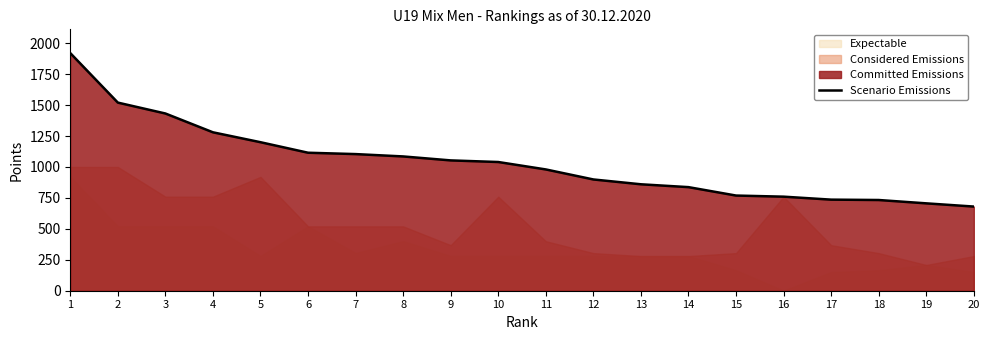

What is the maximum value shown in the chart?

1920